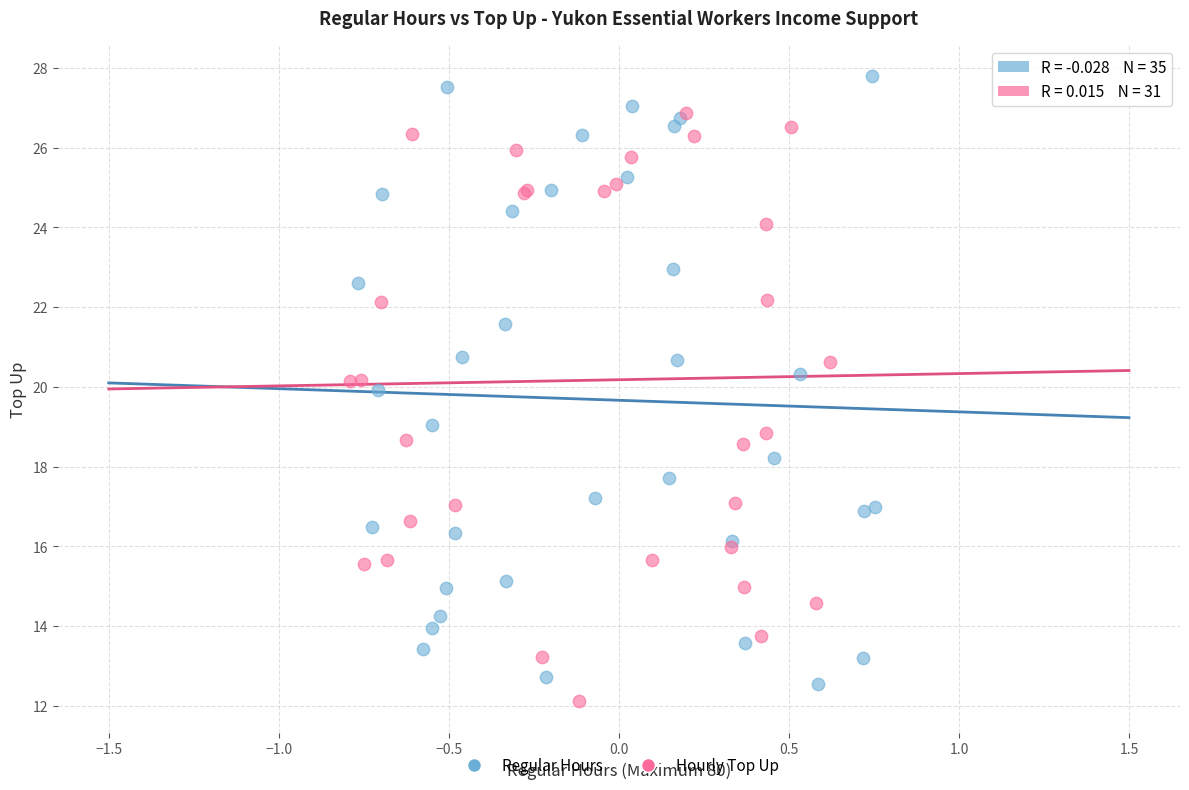

Which series contains the highest Y value?

Regular Hours